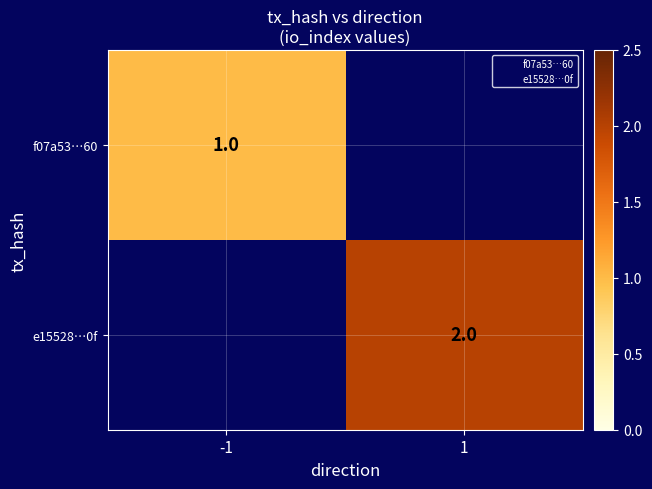

Rank the series by their maximum value, from lowest to highest.

f07a53…60, e15528…0f